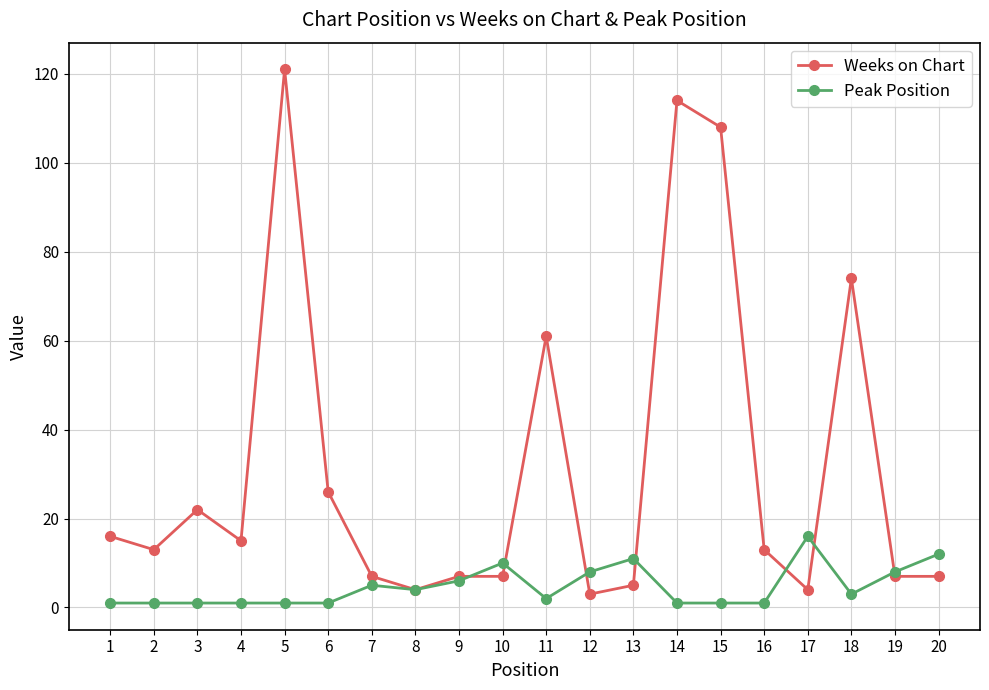

Which series changed the most between 12 and 18?

Weeks on Chart